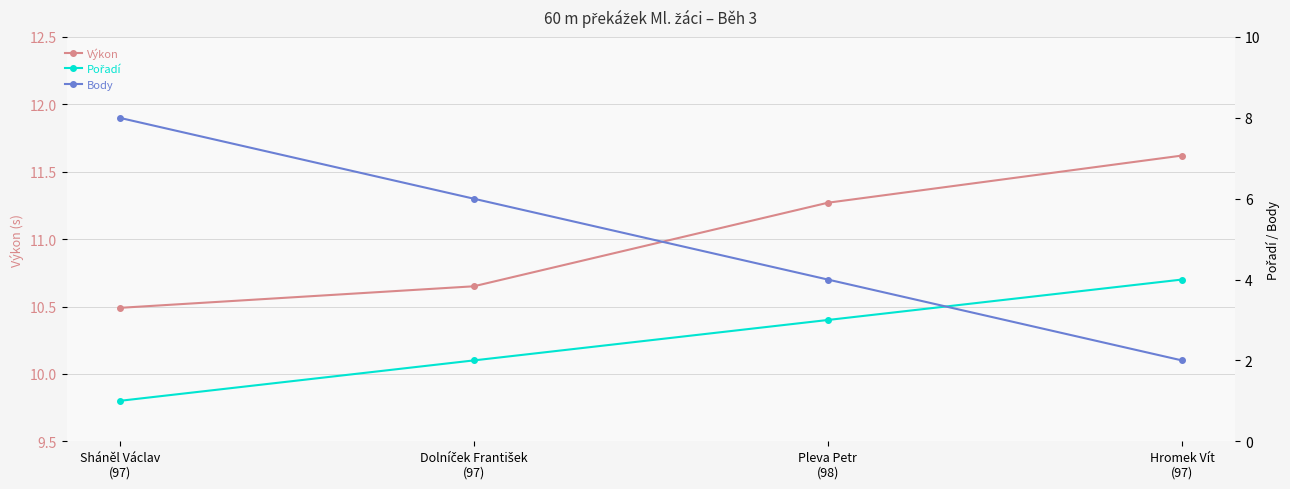

What is the difference between the Výkon values at Pleva Petr
(98) and Dolníček František
(97)?

0.6